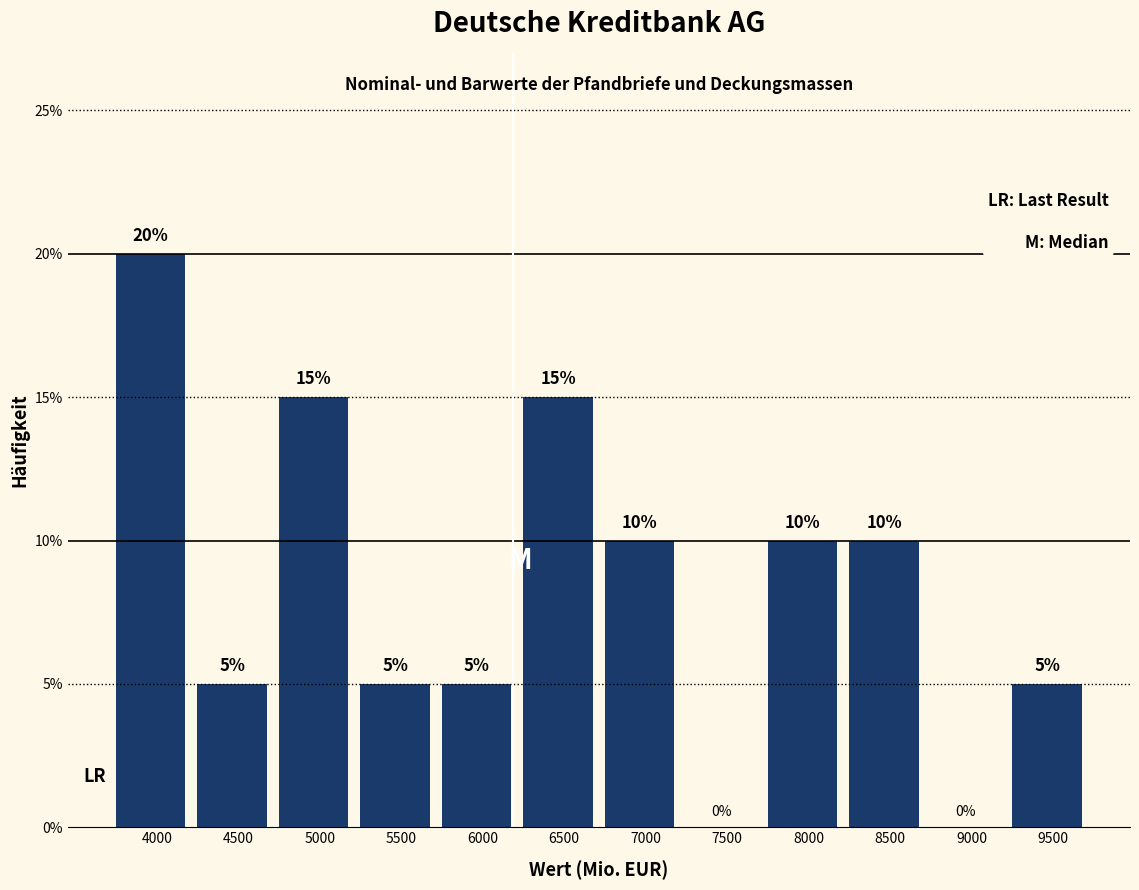

Reading right to left, extract all data points from this chart.

9500=5	9000=0	8500=10	8000=10	7500=0	7000=10	6500=15	6000=5	5500=5	5000=15	4500=5	4000=20